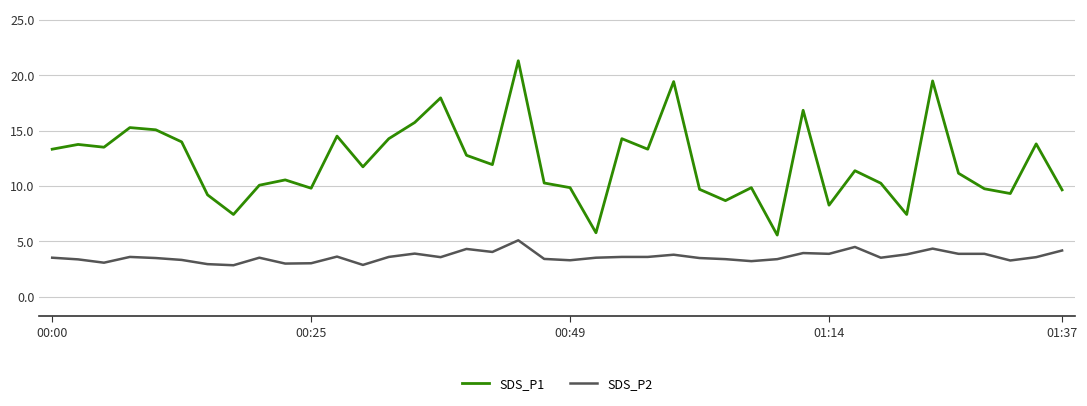

Is this an area chart (filled region under the line)?

No